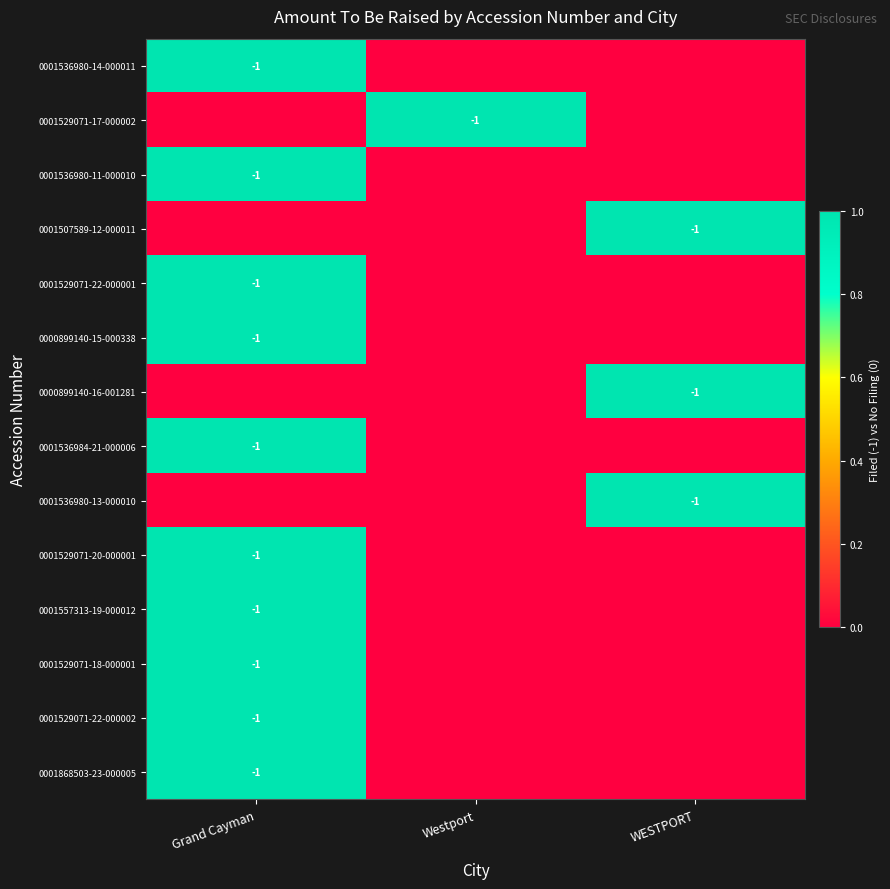

The 0001536980-14-000011 series shows -1 at Grand Cayman. True or false?

True